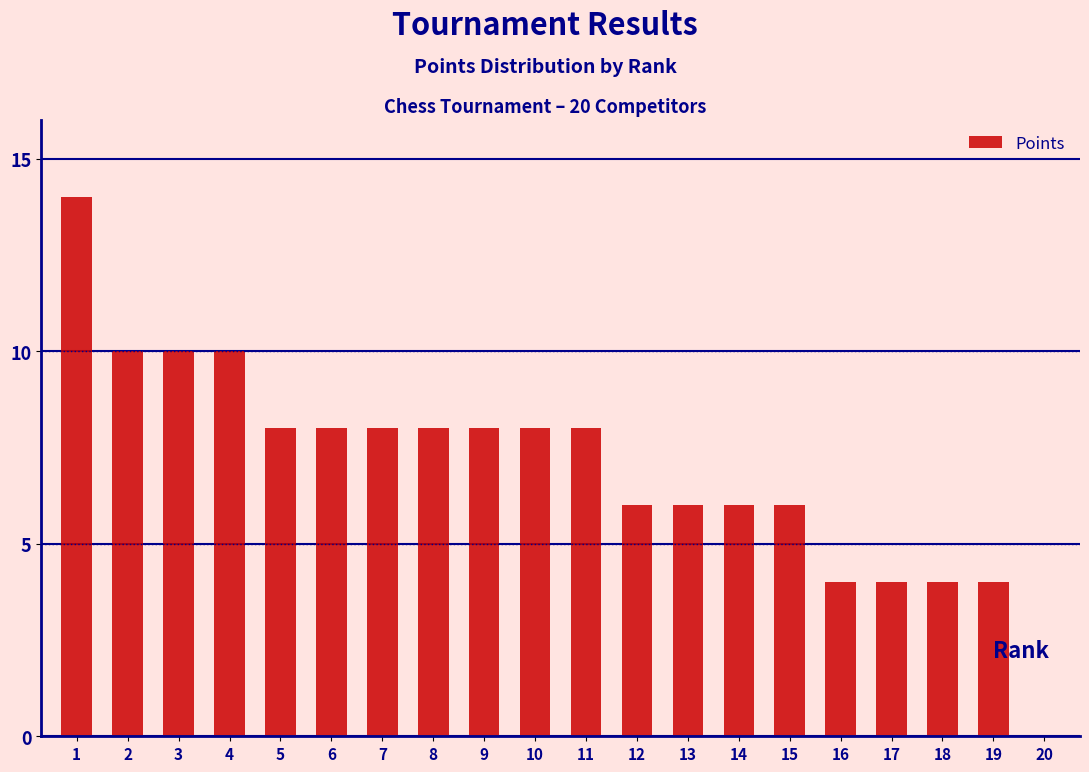

Reading right to left, what are all the values shown in this chart?

20=0	19=4	18=4	17=4	16=4	15=6	14=6	13=6	12=6	11=8	10=8	9=8	8=8	7=8	6=8	5=8	4=10	3=10	2=10	1=14